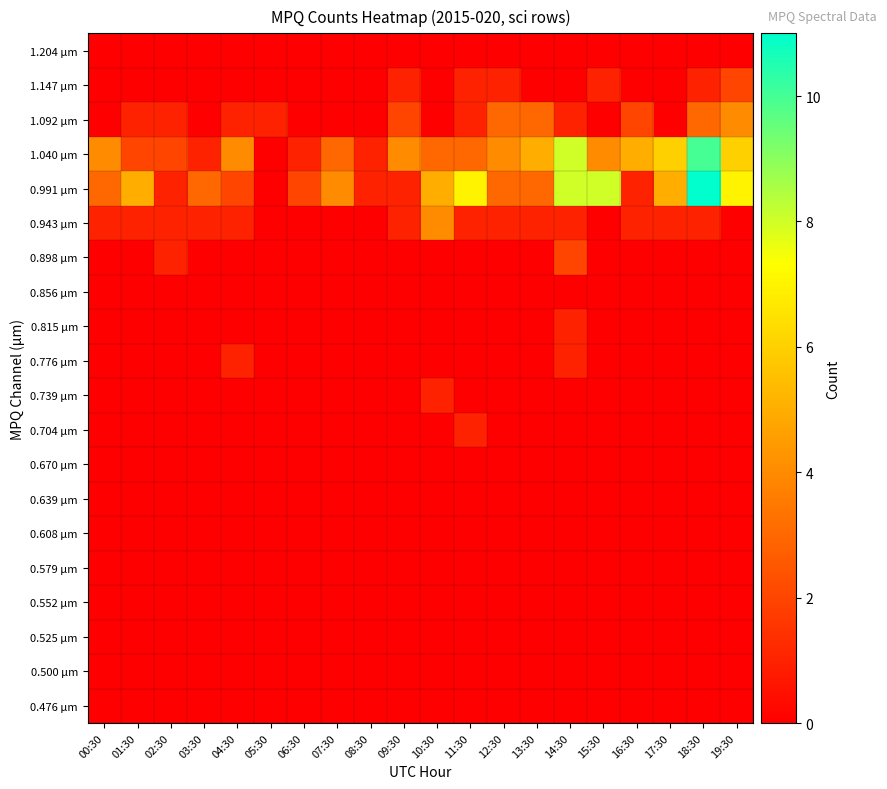

Reading left to right, extract all data points from this chart.

0.476 µm: 00:30=0	01:30=0	02:30=0	03:30=0	04:30=0	05:30=0	06:30=0	07:30=0	08:30=0	09:30=0	10:30=0	11:30=0	12:30=0	13:30=0	14:30=0	15:30=0	16:30=0	17:30=0	18:30=0	19:30=0
0.500 µm: 00:30=0	01:30=0	02:30=0	03:30=0	04:30=0	05:30=0	06:30=0	07:30=0	08:30=0	09:30=0	10:30=0	11:30=0	12:30=0	13:30=0	14:30=0	15:30=0	16:30=0	17:30=0	18:30=0	19:30=0
0.525 µm: 00:30=0	01:30=0	02:30=0	03:30=0	04:30=0	05:30=0	06:30=0	07:30=0	08:30=0	09:30=0	10:30=0	11:30=0	12:30=0	13:30=0	14:30=0	15:30=0	16:30=0	17:30=0	18:30=0	19:30=0
0.552 µm: 00:30=0	01:30=0	02:30=0	03:30=0	04:30=0	05:30=0	06:30=0	07:30=0	08:30=0	09:30=0	10:30=0	11:30=0	12:30=0	13:30=0	14:30=0	15:30=0	16:30=0	17:30=0	18:30=0	19:30=0
0.579 µm: 00:30=0	01:30=0	02:30=0	03:30=0	04:30=0	05:30=0	06:30=0	07:30=0	08:30=0	09:30=0	10:30=0	11:30=0	12:30=0	13:30=0	14:30=0	15:30=0	16:30=0	17:30=0	18:30=0	19:30=0
0.608 µm: 00:30=0	01:30=0	02:30=0	03:30=0	04:30=0	05:30=0	06:30=0	07:30=0	08:30=0	09:30=0	10:30=0	11:30=0	12:30=0	13:30=0	14:30=0	15:30=0	16:30=0	17:30=0	18:30=0	19:30=0
0.639 µm: 00:30=0	01:30=0	02:30=0	03:30=0	04:30=0	05:30=0	06:30=0	07:30=0	08:30=0	09:30=0	10:30=0	11:30=0	12:30=0	13:30=0	14:30=0	15:30=0	16:30=0	17:30=0	18:30=0	19:30=0
0.670 µm: 00:30=0	01:30=0	02:30=0	03:30=0	04:30=0	05:30=0	06:30=0	07:30=0	08:30=0	09:30=0	10:30=0	11:30=0	12:30=0	13:30=0	14:30=0	15:30=0	16:30=0	17:30=0	18:30=0	19:30=0
0.704 µm: 00:30=0	01:30=0	02:30=0	03:30=0	04:30=0	05:30=0	06:30=0	07:30=0	08:30=0	09:30=0	10:30=0	11:30=1	12:30=0	13:30=0	14:30=0	15:30=0	16:30=0	17:30=0	18:30=0	19:30=0
0.739 µm: 00:30=0	01:30=0	02:30=0	03:30=0	04:30=0	05:30=0	06:30=0	07:30=0	08:30=0	09:30=0	10:30=1	11:30=0	12:30=0	13:30=0	14:30=0	15:30=0	16:30=0	17:30=0	18:30=0	19:30=0
0.776 µm: 00:30=0	01:30=0	02:30=0	03:30=0	04:30=1	05:30=0	06:30=0	07:30=0	08:30=0	09:30=0	10:30=0	11:30=0	12:30=0	13:30=0	14:30=1	15:30=0	16:30=0	17:30=0	18:30=0	19:30=0
0.815 µm: 00:30=0	01:30=0	02:30=0	03:30=0	04:30=0	05:30=0	06:30=0	07:30=0	08:30=0	09:30=0	10:30=0	11:30=0	12:30=0	13:30=0	14:30=1	15:30=0	16:30=0	17:30=0	18:30=0	19:30=0
0.856 µm: 00:30=0	01:30=0	02:30=0	03:30=0	04:30=0	05:30=0	06:30=0	07:30=0	08:30=0	09:30=0	10:30=0	11:30=0	12:30=0	13:30=0	14:30=0	15:30=0	16:30=0	17:30=0	18:30=0	19:30=0
0.898 µm: 00:30=0	01:30=0	02:30=1	03:30=0	04:30=0	05:30=0	06:30=0	07:30=0	08:30=0	09:30=0	10:30=0	11:30=0	12:30=0	13:30=0	14:30=2	15:30=0	16:30=0	17:30=0	18:30=0	19:30=0
0.943 µm: 00:30=1	01:30=1	02:30=1	03:30=1	04:30=1	05:30=0	06:30=0	07:30=0	08:30=0	09:30=1	10:30=4	11:30=1	12:30=1	13:30=1	14:30=1	15:30=0	16:30=1	17:30=1	18:30=1	19:30=0
0.991 µm: 00:30=3	01:30=5	02:30=1	03:30=3	04:30=2	05:30=0	06:30=2	07:30=4	08:30=1	09:30=1	10:30=5	11:30=7	12:30=3	13:30=3	14:30=8	15:30=8	16:30=1	17:30=5	18:30=11	19:30=7
1.040 µm: 00:30=4	01:30=2	02:30=2	03:30=1	04:30=4	05:30=0	06:30=1	07:30=3	08:30=1	09:30=4	10:30=3	11:30=3	12:30=4	13:30=5	14:30=8	15:30=4	16:30=5	17:30=6	18:30=10	19:30=6
1.092 µm: 00:30=0	01:30=1	02:30=1	03:30=0	04:30=1	05:30=1	06:30=0	07:30=0	08:30=0	09:30=2	10:30=0	11:30=1	12:30=3	13:30=3	14:30=1	15:30=0	16:30=2	17:30=0	18:30=3	19:30=4
1.147 µm: 00:30=0	01:30=0	02:30=0	03:30=0	04:30=0	05:30=0	06:30=0	07:30=0	08:30=0	09:30=1	10:30=0	11:30=1	12:30=1	13:30=0	14:30=0	15:30=1	16:30=0	17:30=0	18:30=1	19:30=2
1.204 µm: 00:30=0	01:30=0	02:30=0	03:30=0	04:30=0	05:30=0	06:30=0	07:30=0	08:30=0	09:30=0	10:30=0	11:30=0	12:30=0	13:30=0	14:30=0	15:30=0	16:30=0	17:30=0	18:30=0	19:30=0